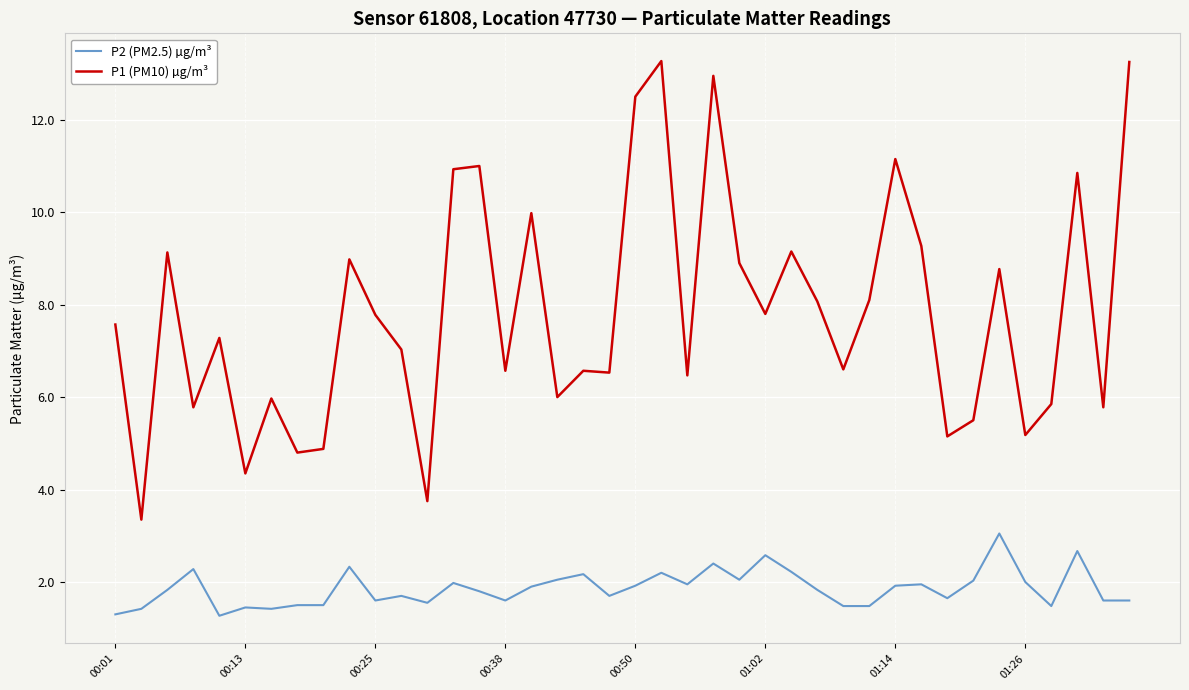

List the series in order of their overall mean, highest first.

P1 (PM10) µg/m³, P2 (PM2.5) µg/m³